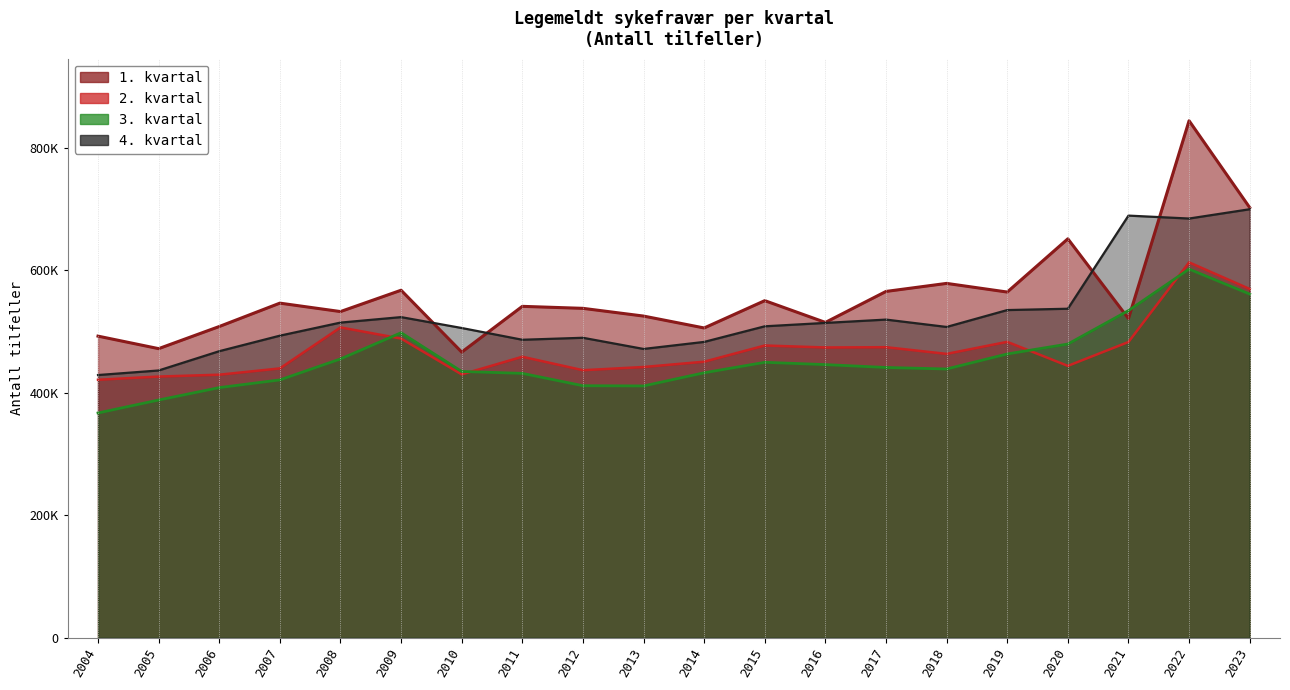

True or false: 4. kvartal has more than 2 interior local peaks.

True